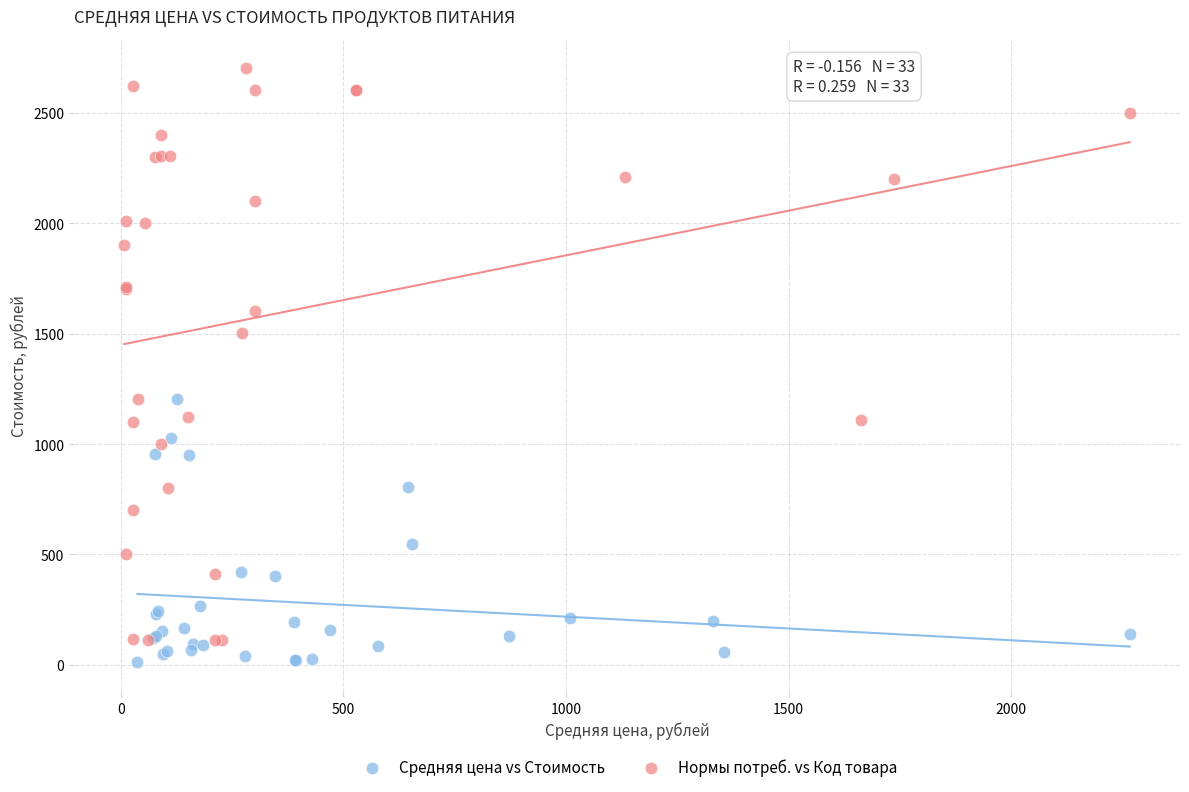

What are all the series names shown in the legend?

Средняя цена vs Стоимость, Нормы потреб. vs Код товара